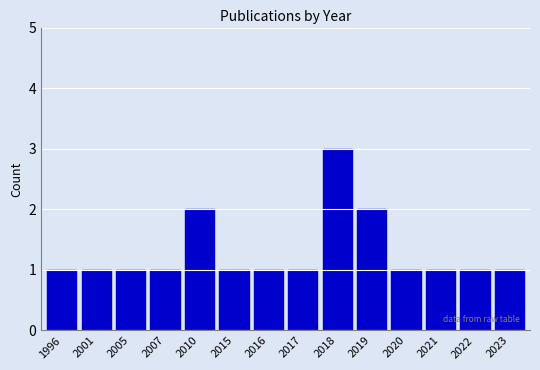

Reading left to right, what are all the values shown in this chart?

1	1	1	1	2	1	1	1	3	2	1	1	1	1